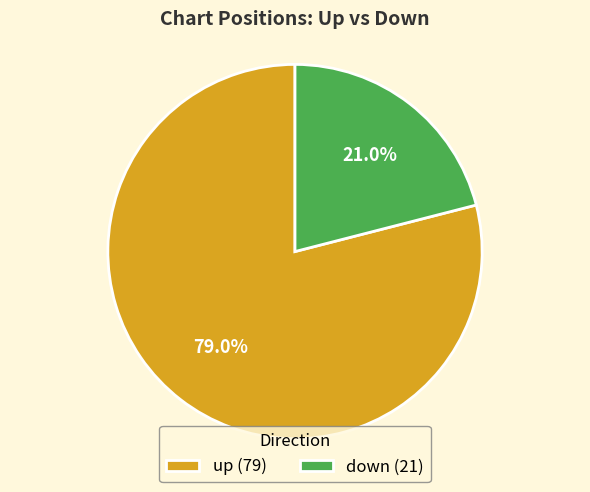

True or false: up accounts for 79% of the total.

True